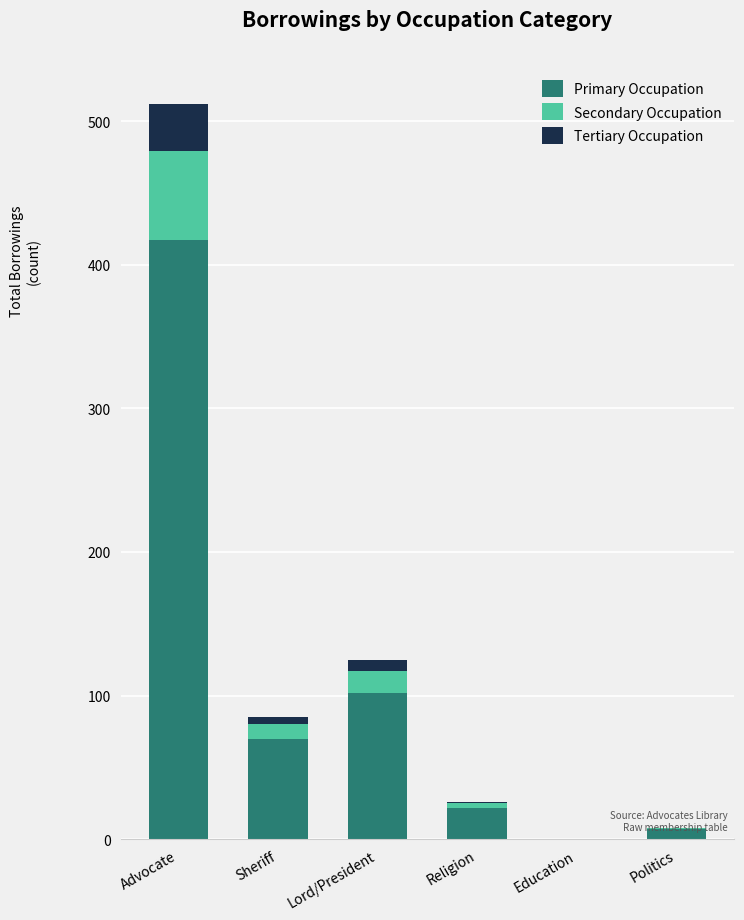

The value of Primary Occupation at Education is 0. True or false?

True